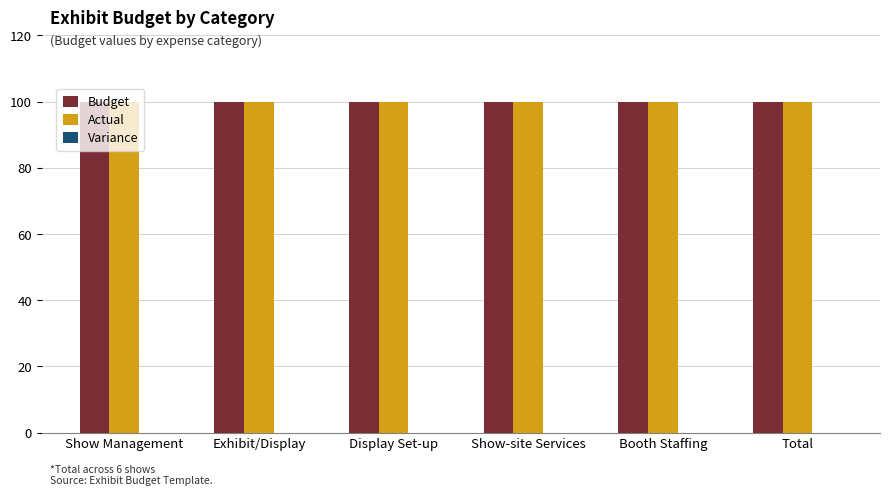

Between Exhibit/Display and Display Set-up, which series saw the biggest shift?

Budget